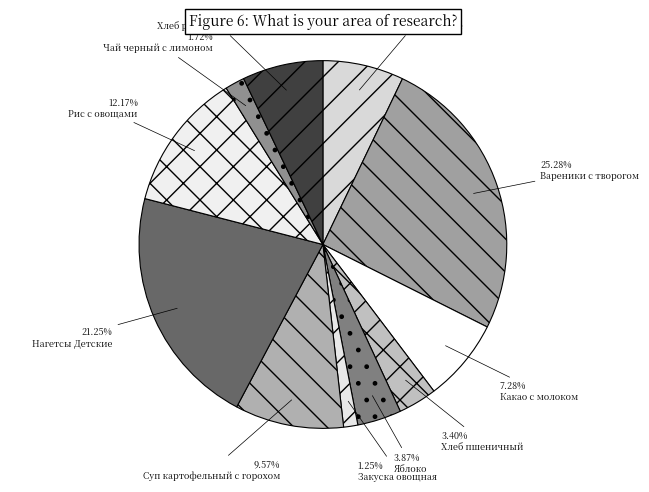

Which category has the smallest portion of the pie?

Закуска овощная